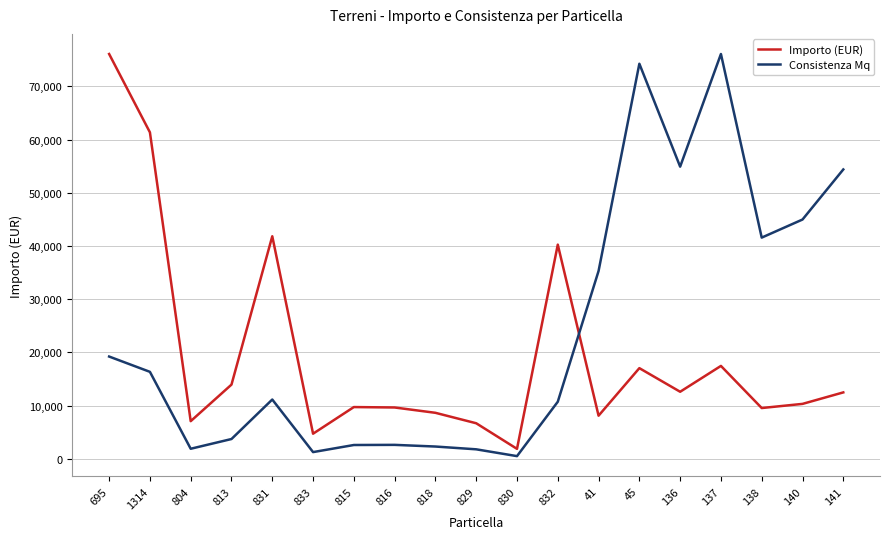

What is the total value across all series at 137?

93565.0